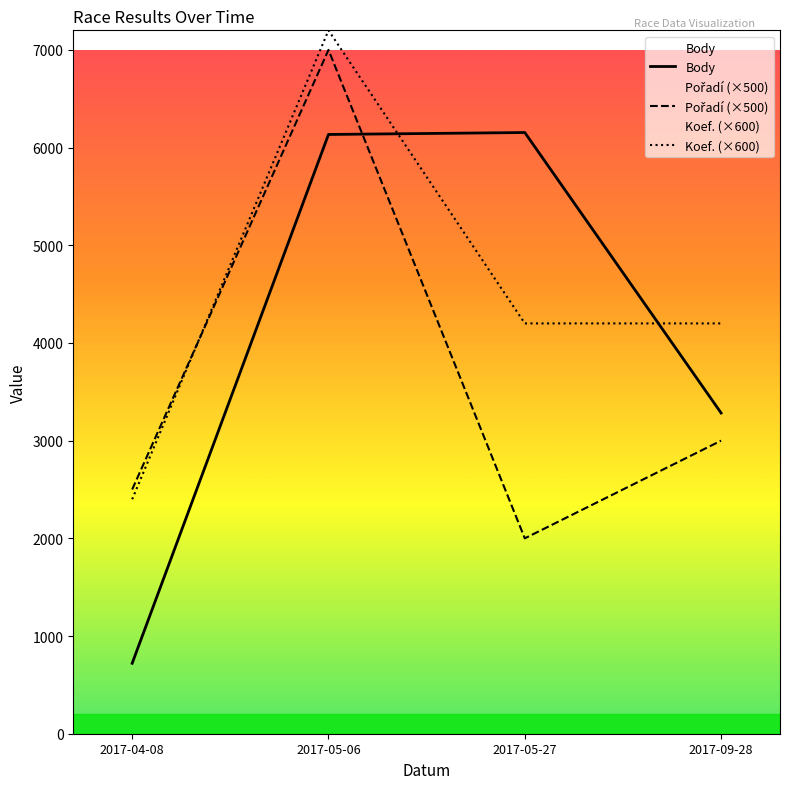

What is the difference between the maximum and minimum values in the Koef. series?

4800